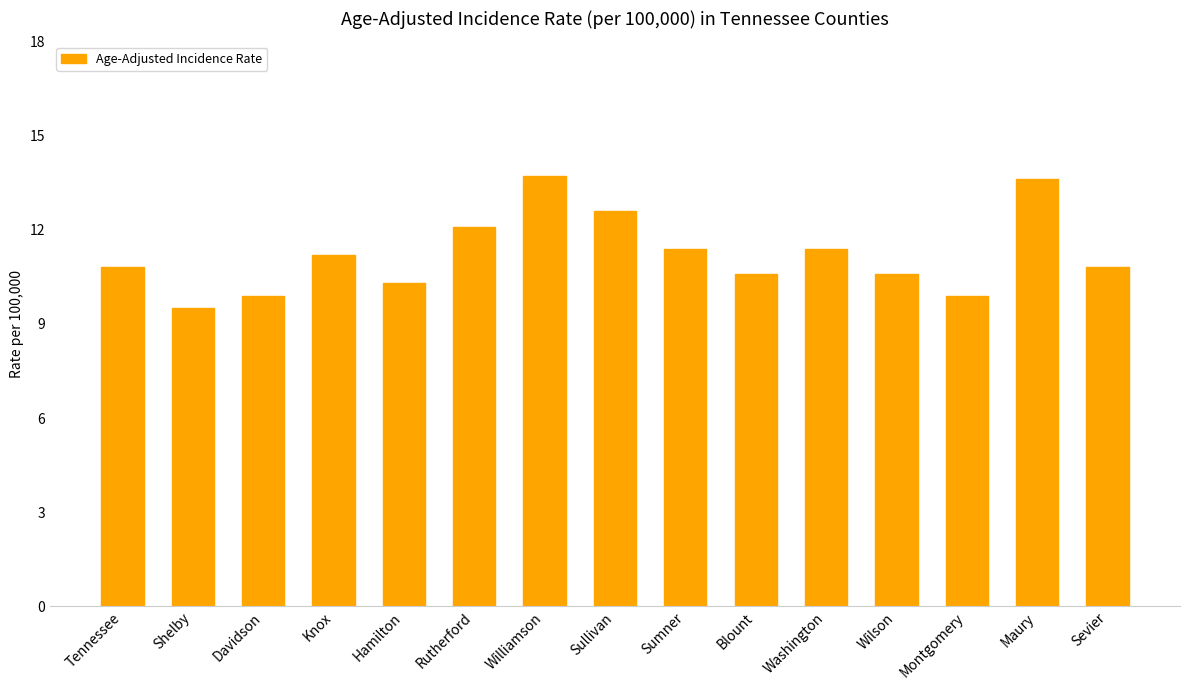

What is the ratio of the value at Hamilton to the value at Wilson?

1.0